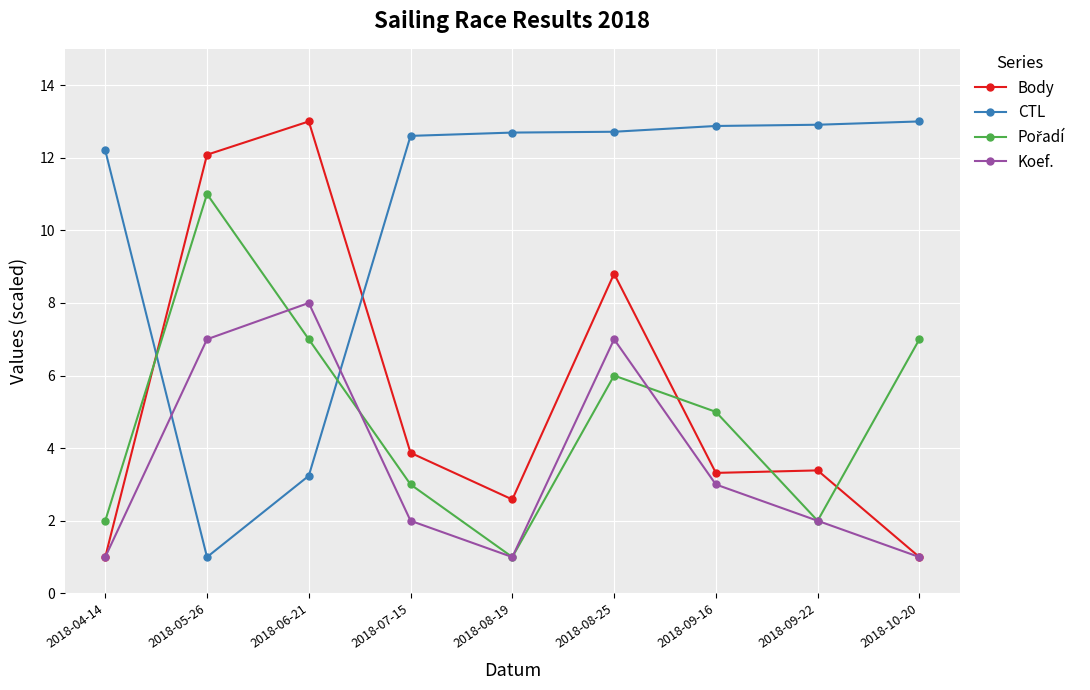

Does the chart have visible grid lines?

Yes